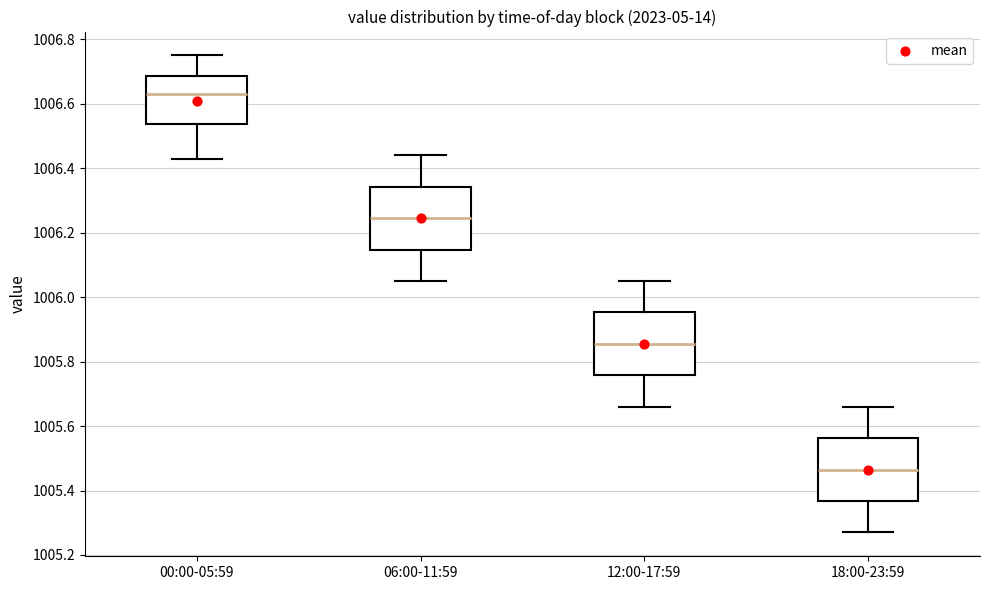

Which box's median line is the highest?

00:00-05:59